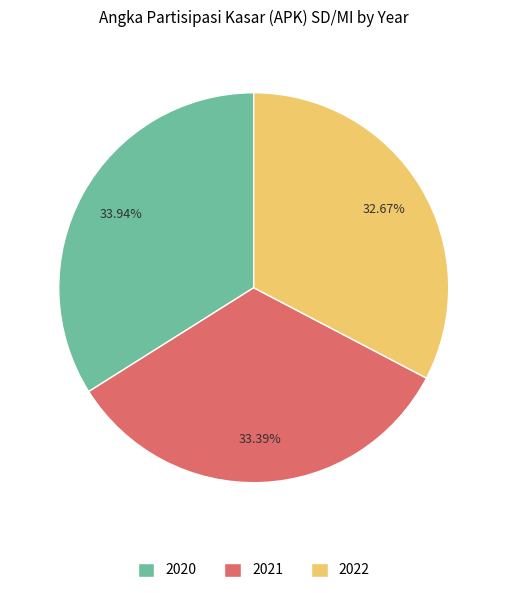

To the nearest percent, what is the difference between the 2022 and 2021 slice percentages?

1%